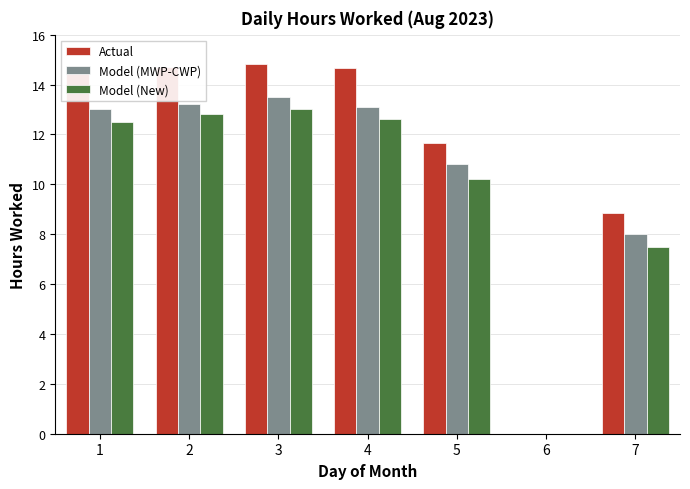

How many positive values does the Model (New) series have?

6